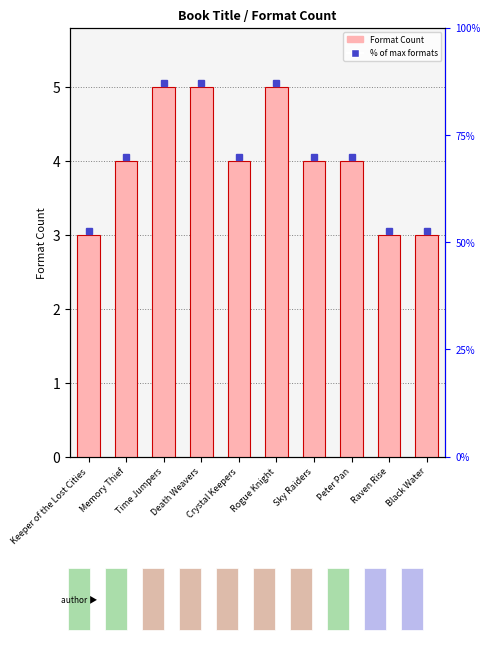

Where does the data first go above 4?

Time Jumpers